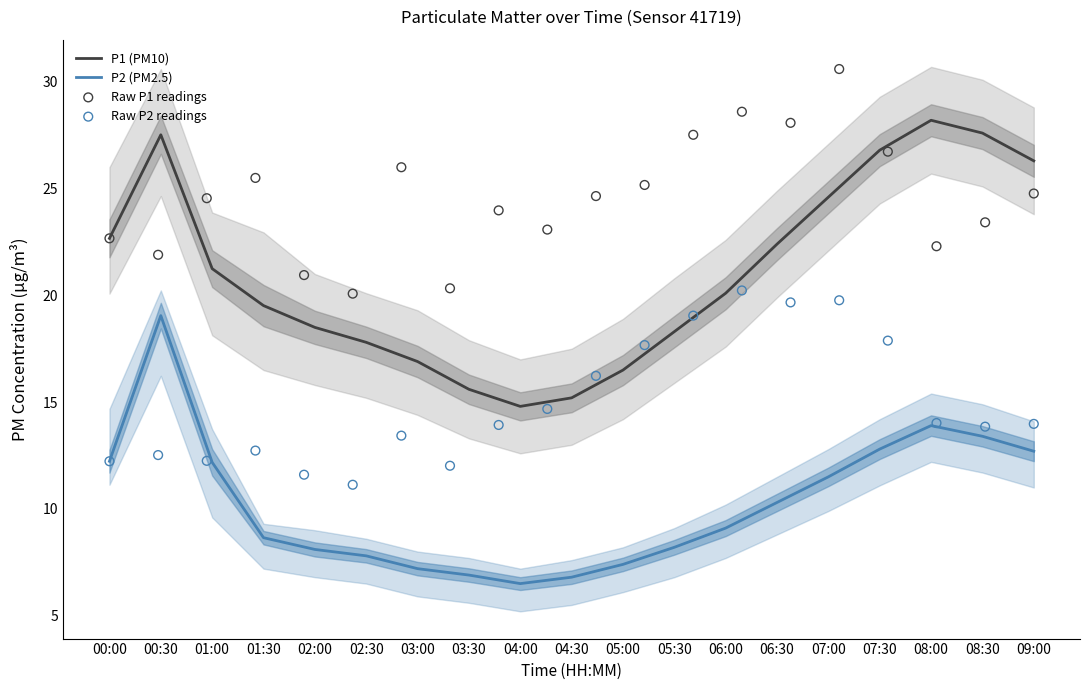

Which series reaches the maximum Y coordinate?

P1